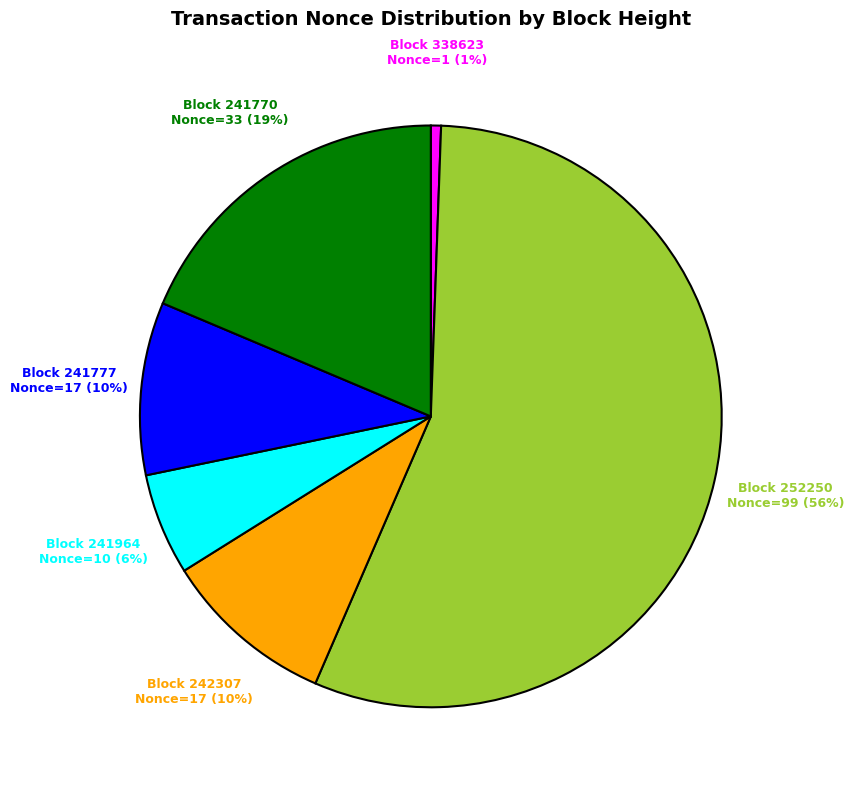

Is there a majority slice in this chart?

Yes